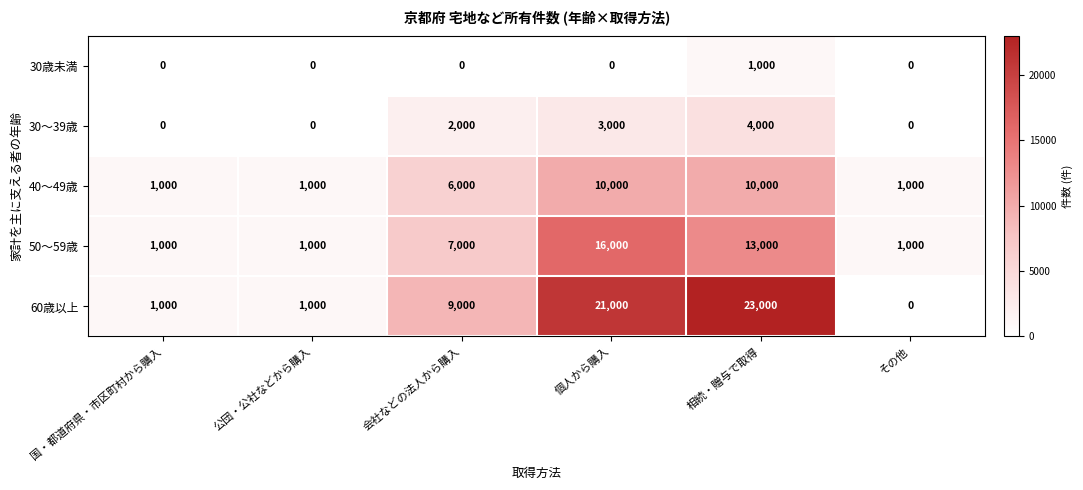

Reading left to right, what are all the values shown in this chart?

30歳未満: 0	0	0	0	1000	0
30～39歳: 0	0	2000	3000	4000	0
40～49歳: 1000	1000	6000	10000	10000	1000
50～59歳: 1000	1000	7000	16000	13000	1000
60歳以上: 1000	1000	9000	21000	23000	0